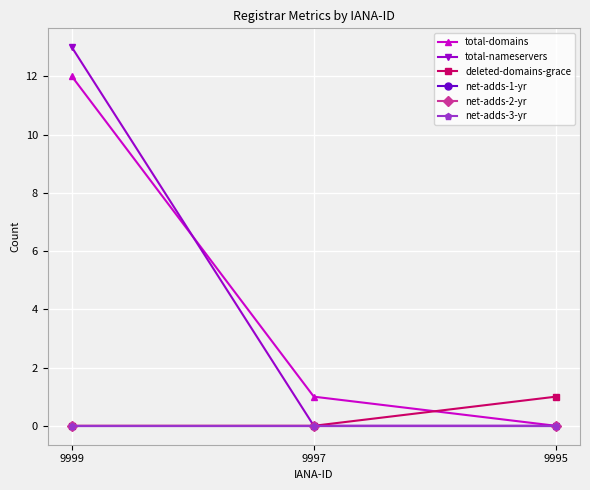

Which series has the largest total across all categories?

total-domains